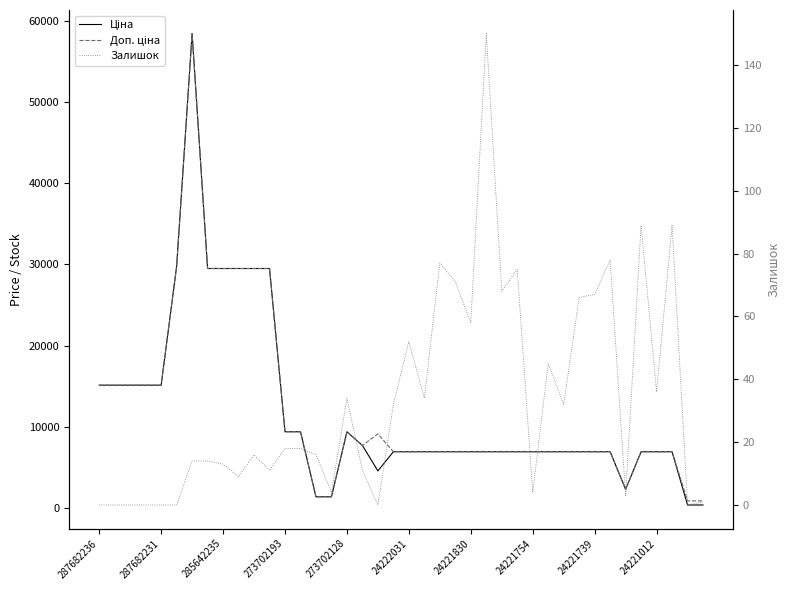

Between 17 and 26, which is larger?

17